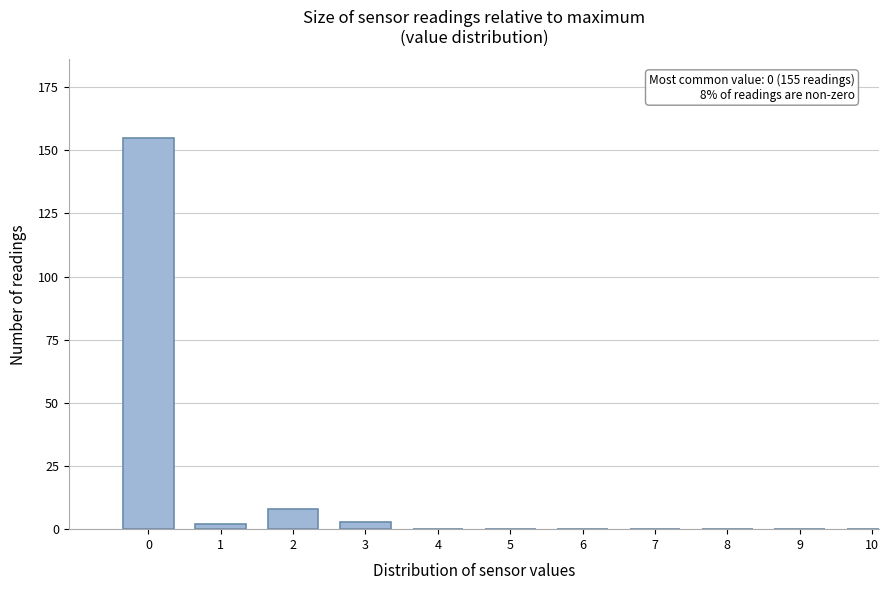

Reading left to right, extract all data points from this chart.

0=155	1=2	2=8	3=3	4=0	5=0	6=0	7=0	8=0	9=0	10=0